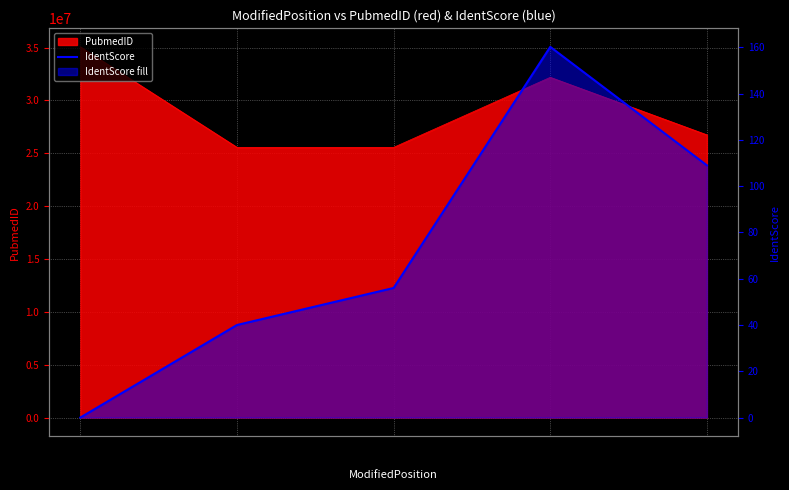

Which has a higher value, 115 or 4?

115